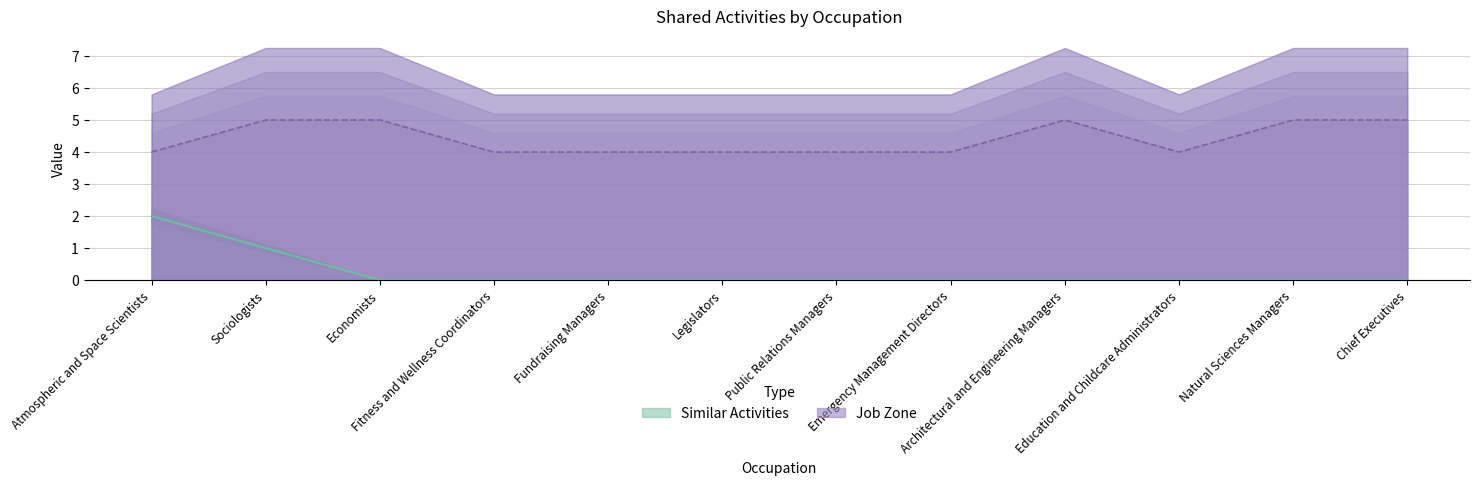

What is the label of the 5th point from the right?

Emergency Management Directors